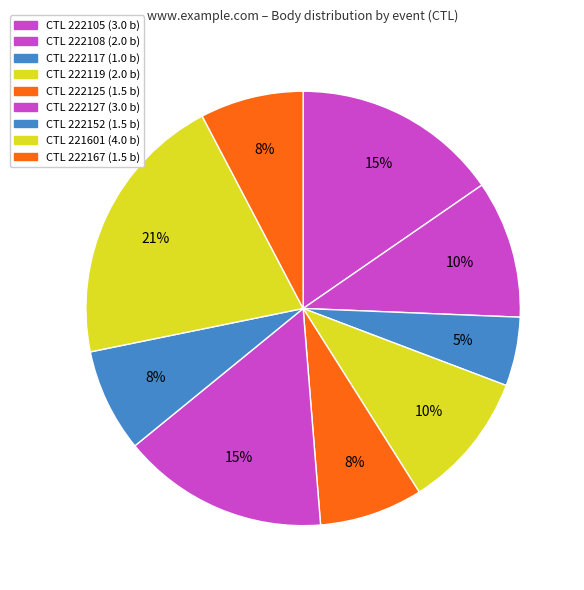

Is there any slice that represents more than half of the pie?

No